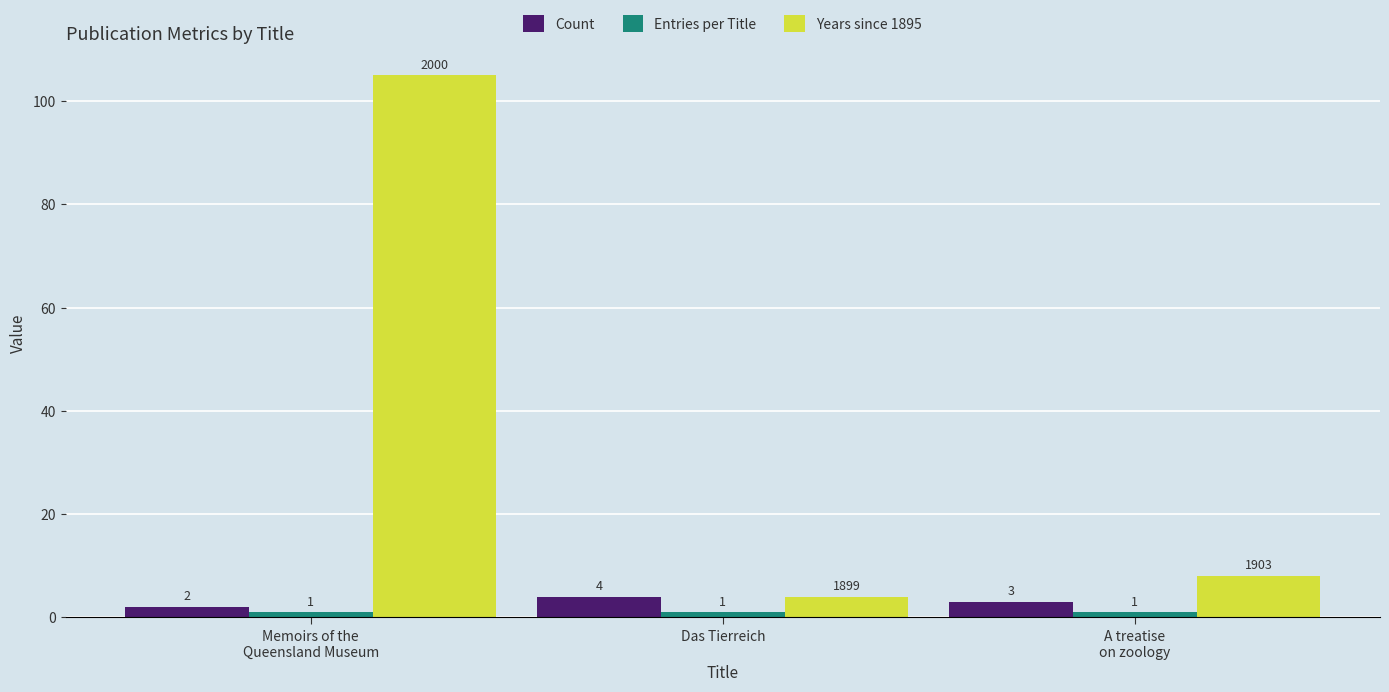

What is the sum of all Years since 1895 values?

117